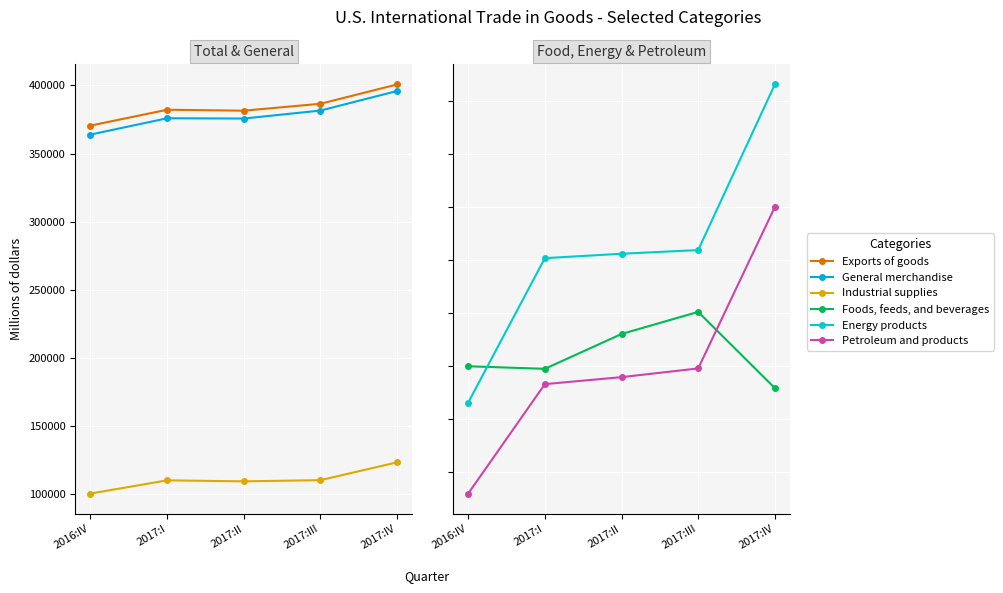

Where is the first local minimum for Industrial supplies?

2017:II